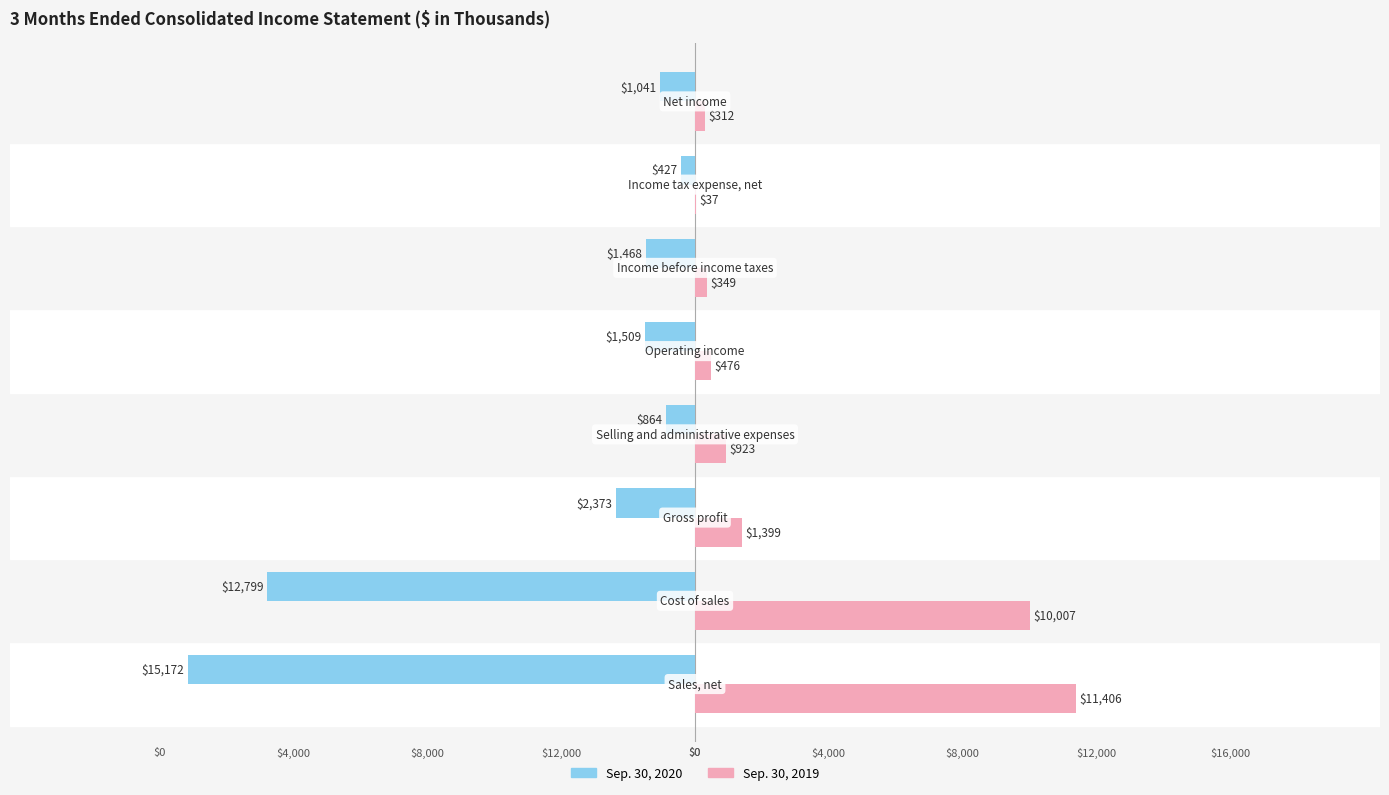

What are all the series names shown in the legend?

Sep. 30, 2020, Sep. 30, 2019